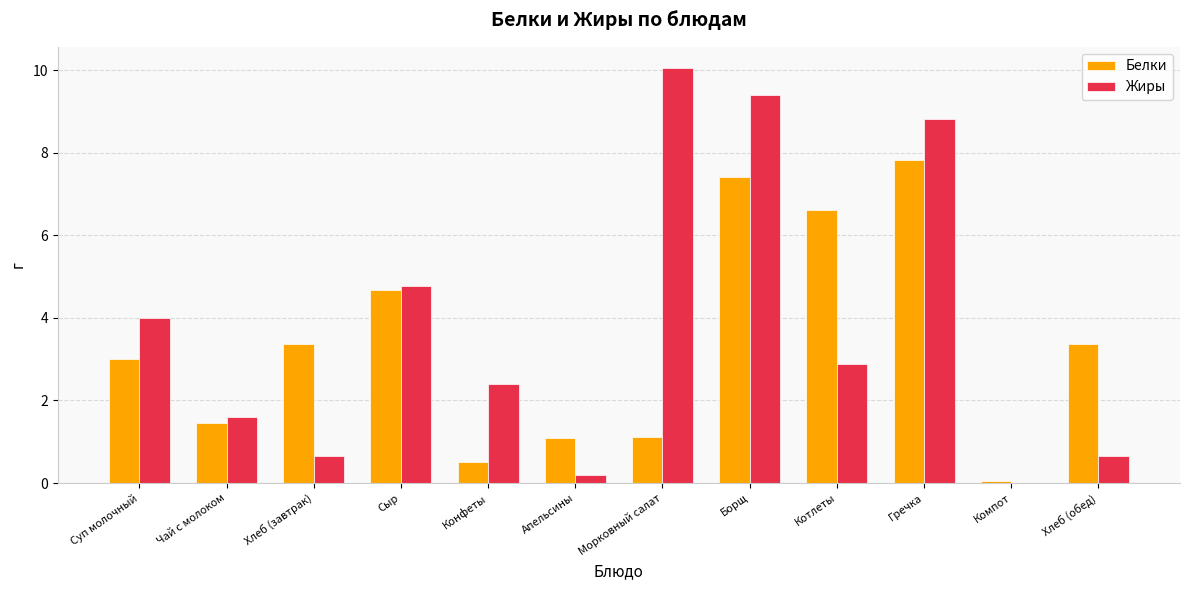

Which series has the widest spread of values?

Жиры